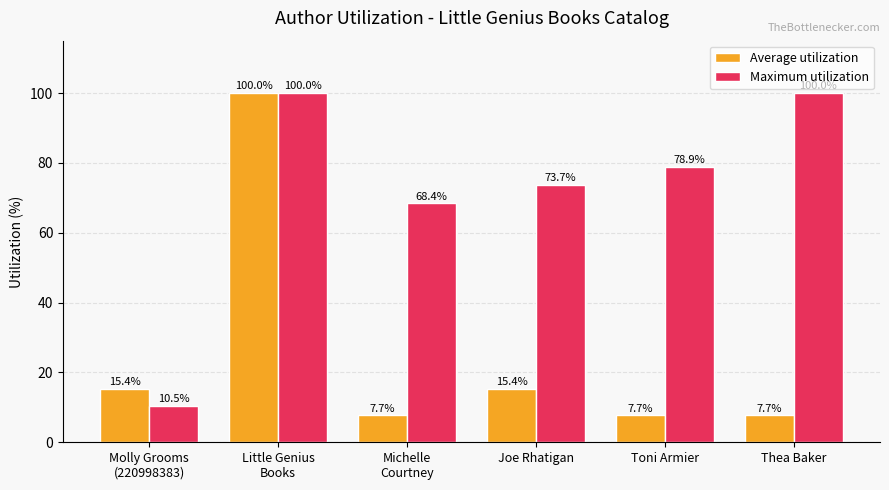

What are all the series names shown in the legend?

Average utilization, Maximum utilization